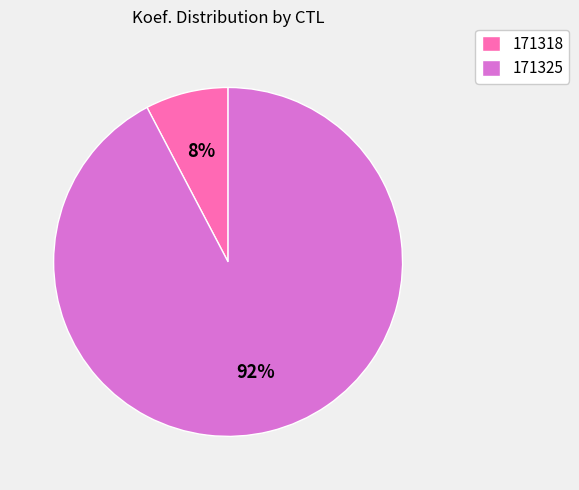

What is the largest slice in the pie chart?

171325